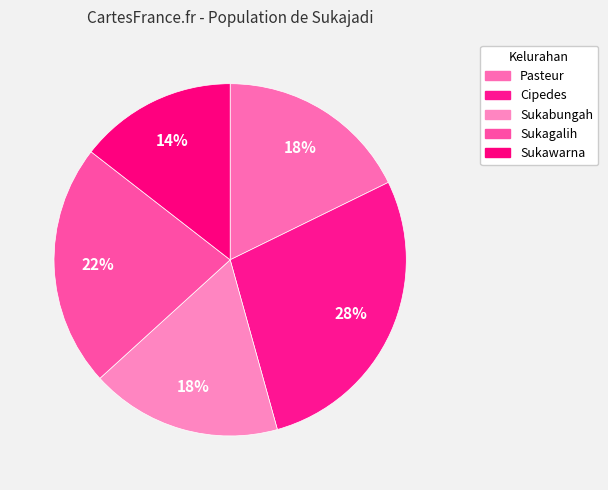

What is the largest slice in the pie chart?

Cipedes